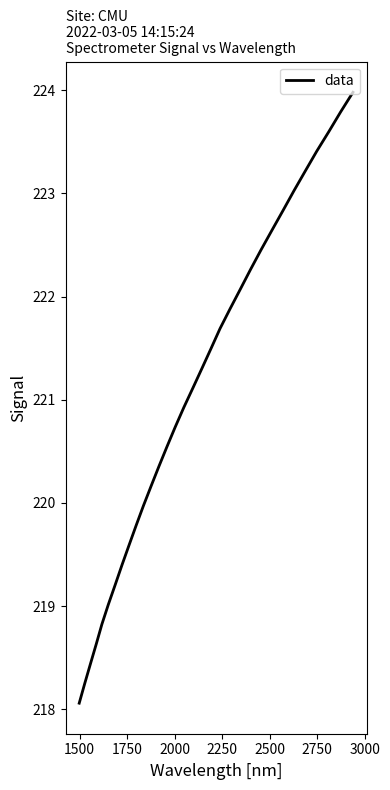

What is the difference between the maximum and minimum values?

5.9